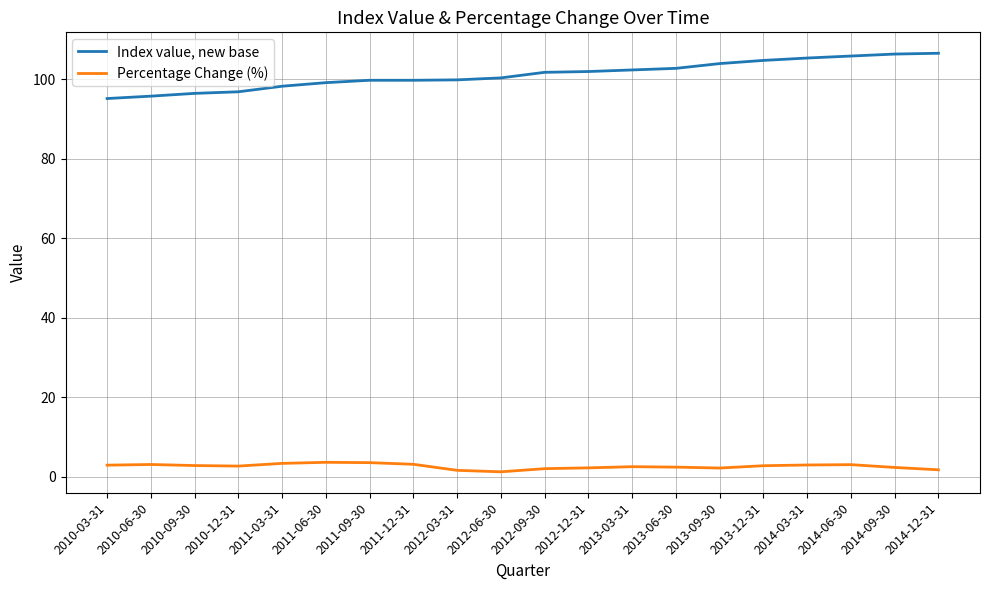

Is this an area chart (filled region under the line)?

No